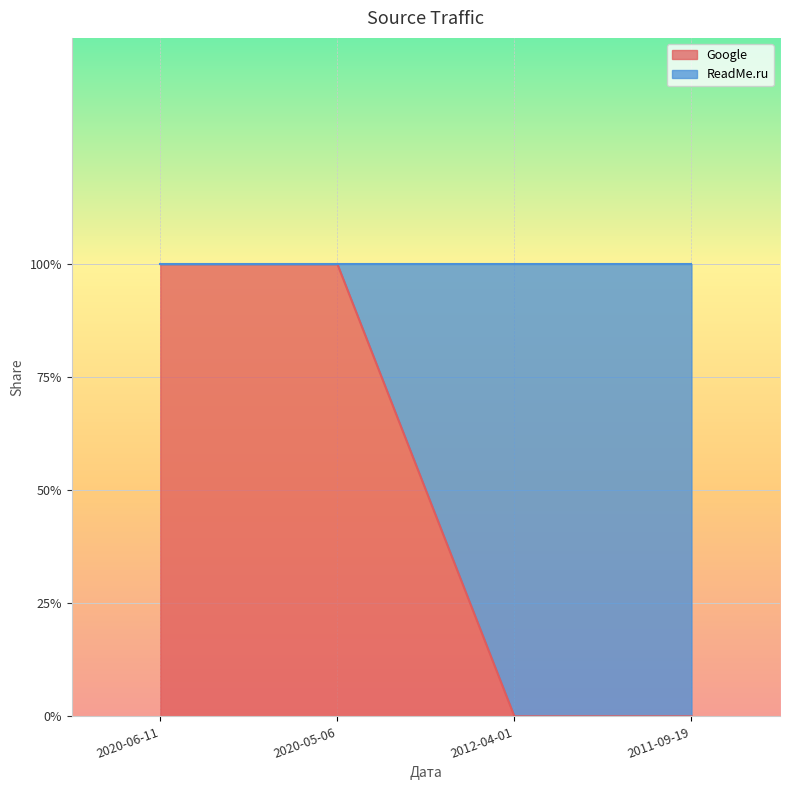

How many values are between 0 and 1?

4